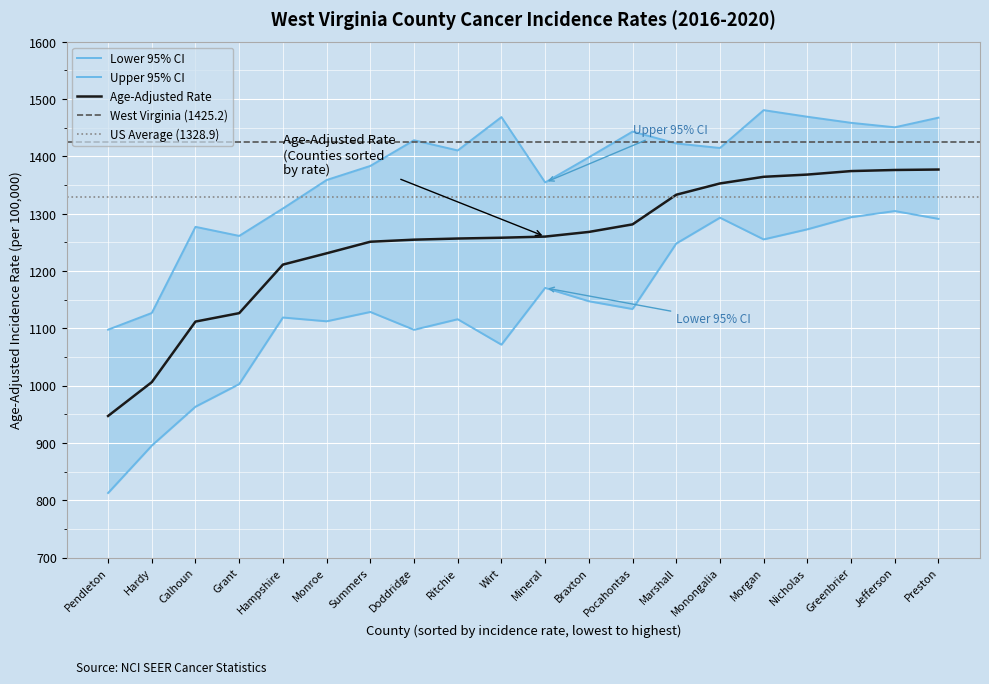

What is the value of the Lower 95% CI point at the 8th from the left?

1097.4